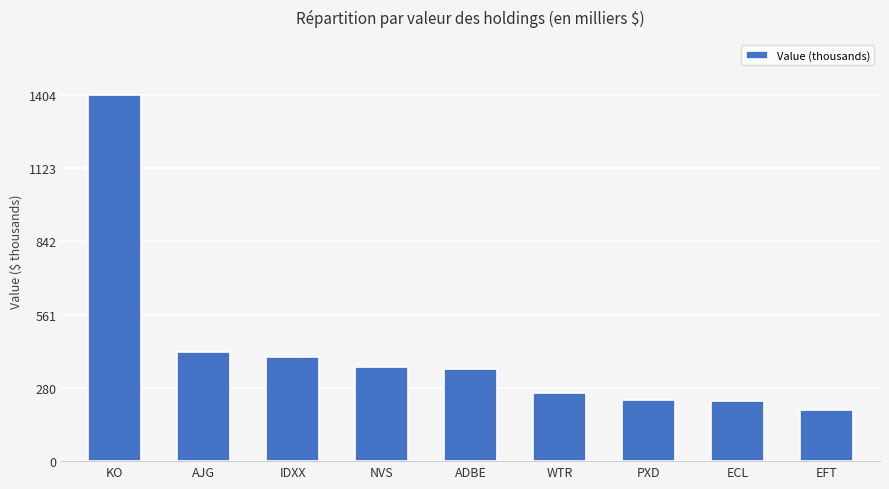

What is the maximum value shown in the chart?

1404000